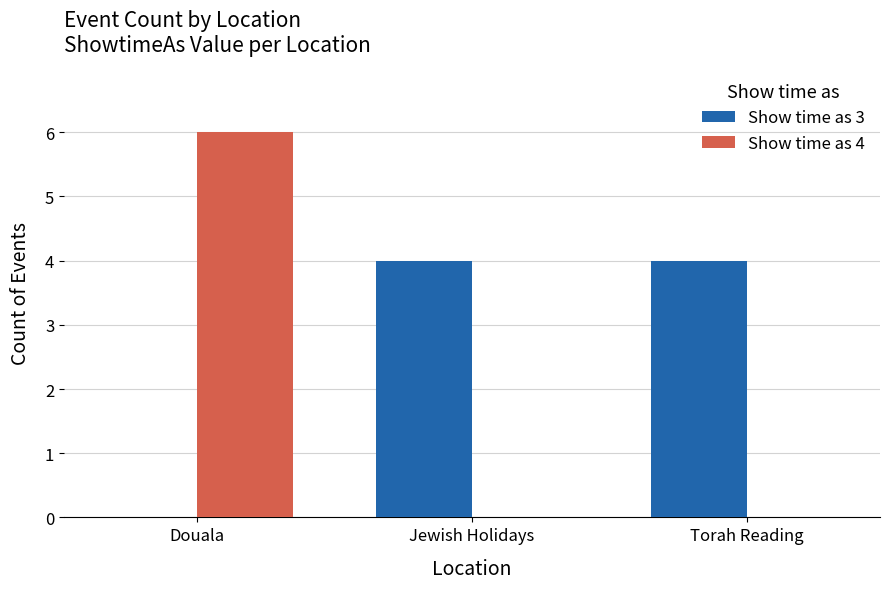

Between Douala and Torah Reading, which series saw the biggest shift?

Show time as 4